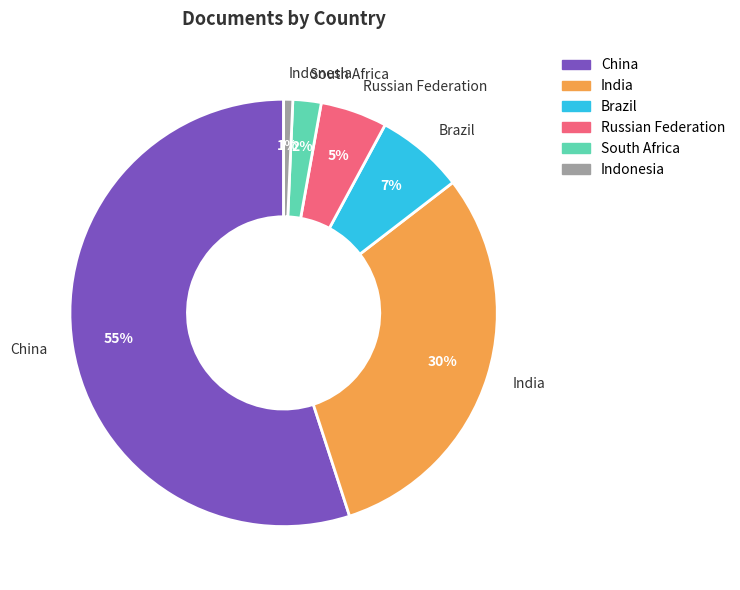

Count the number of slices in the pie.

6